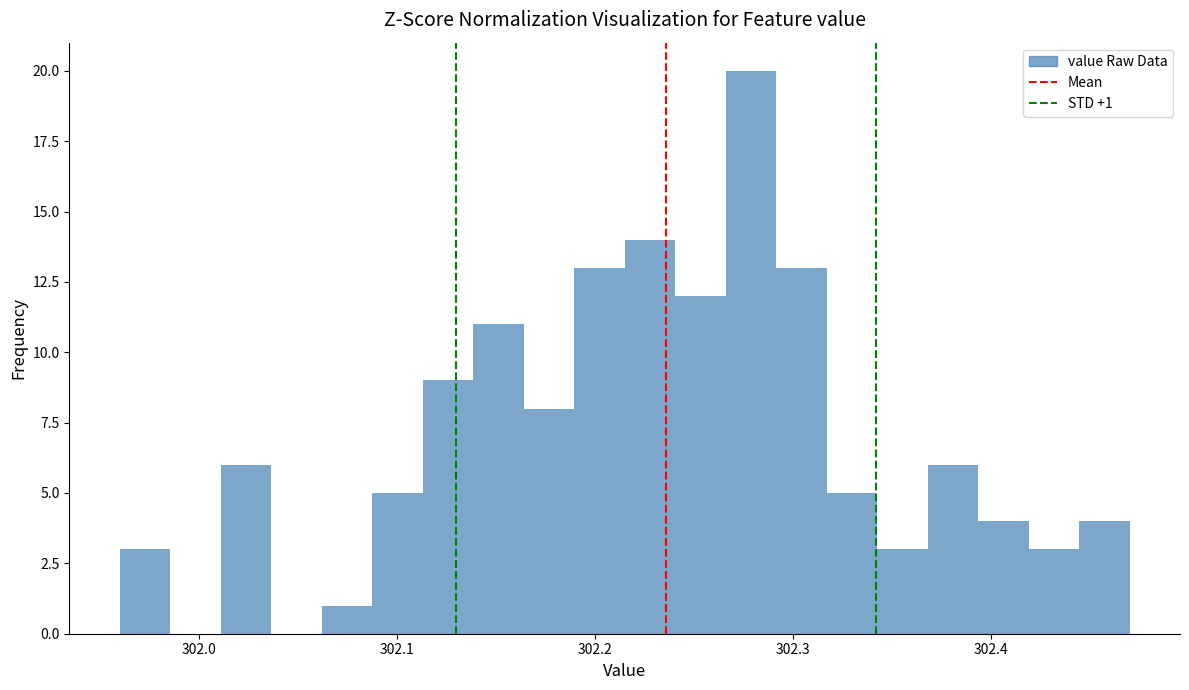

Read against the x-axis, roughly where is the centre of the tallest bar?

302.28